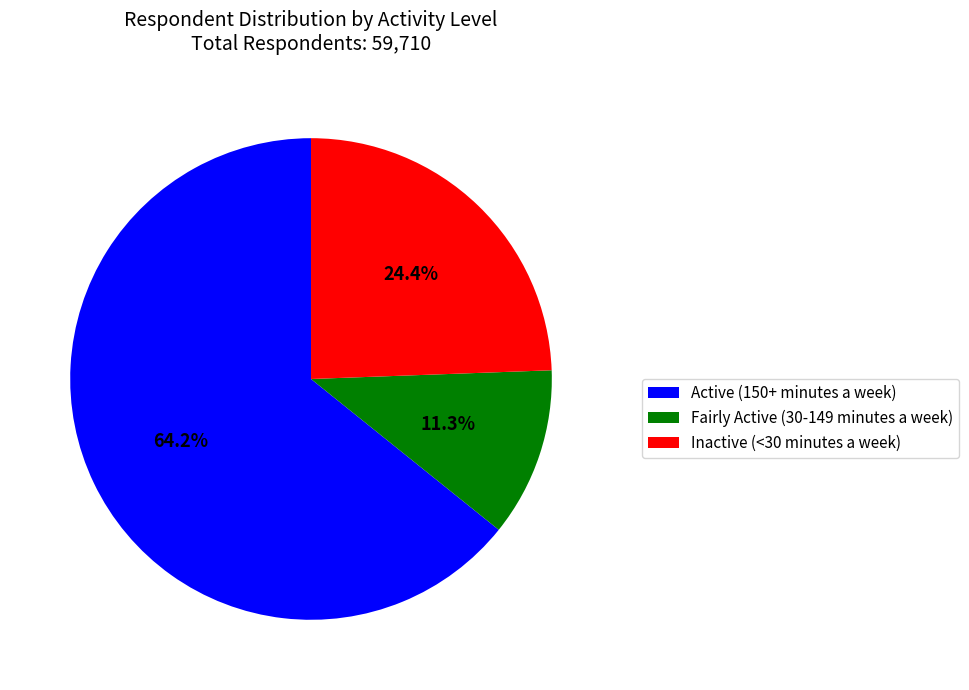

How many segments does this pie chart have?

3